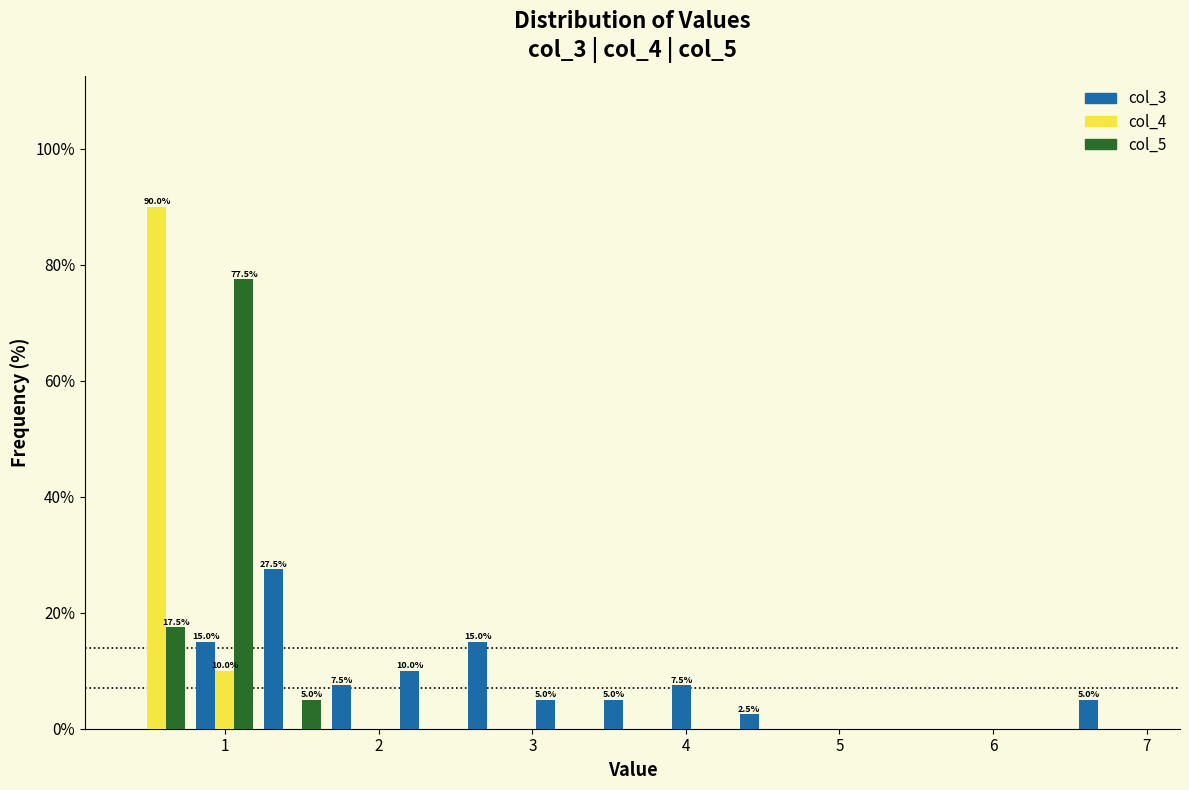

In the col_5 series, which range on the x-axis has the tallest bar?

0.8 to 1.2